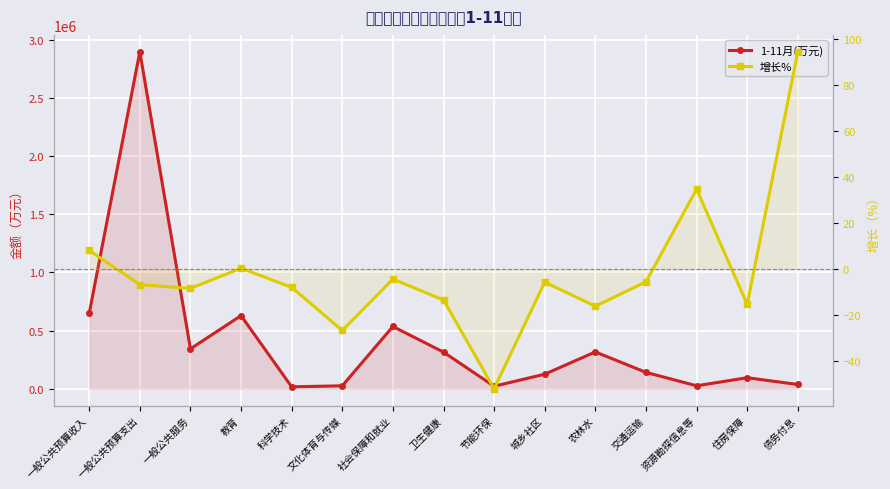

The value of 1-11月(万元) at 农林水 is 135013.0. True or false?

False